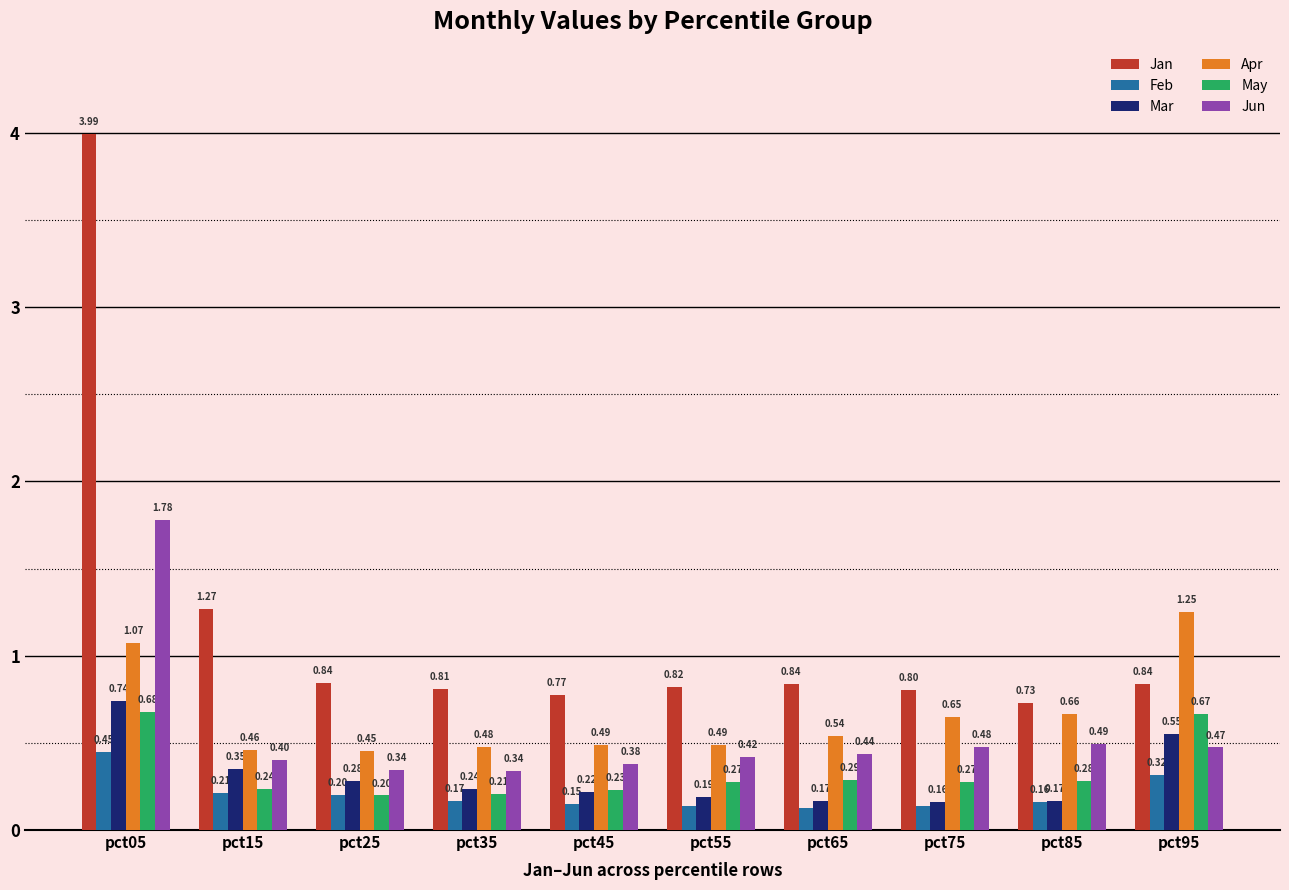

Which series has the largest range (max minus min)?

Jan